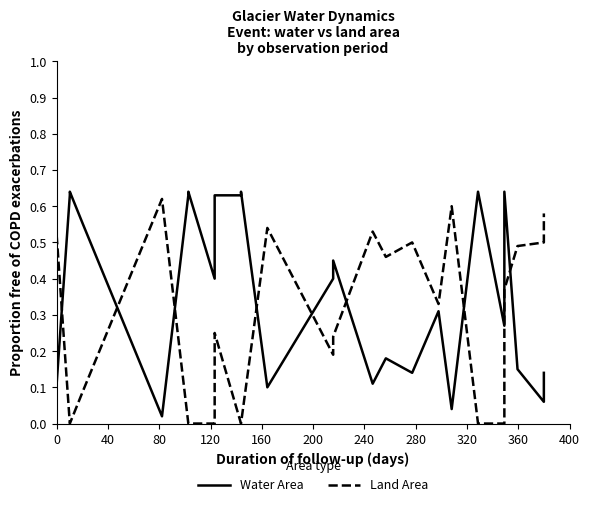

Does the chart display data point markers on the line(s)?

No